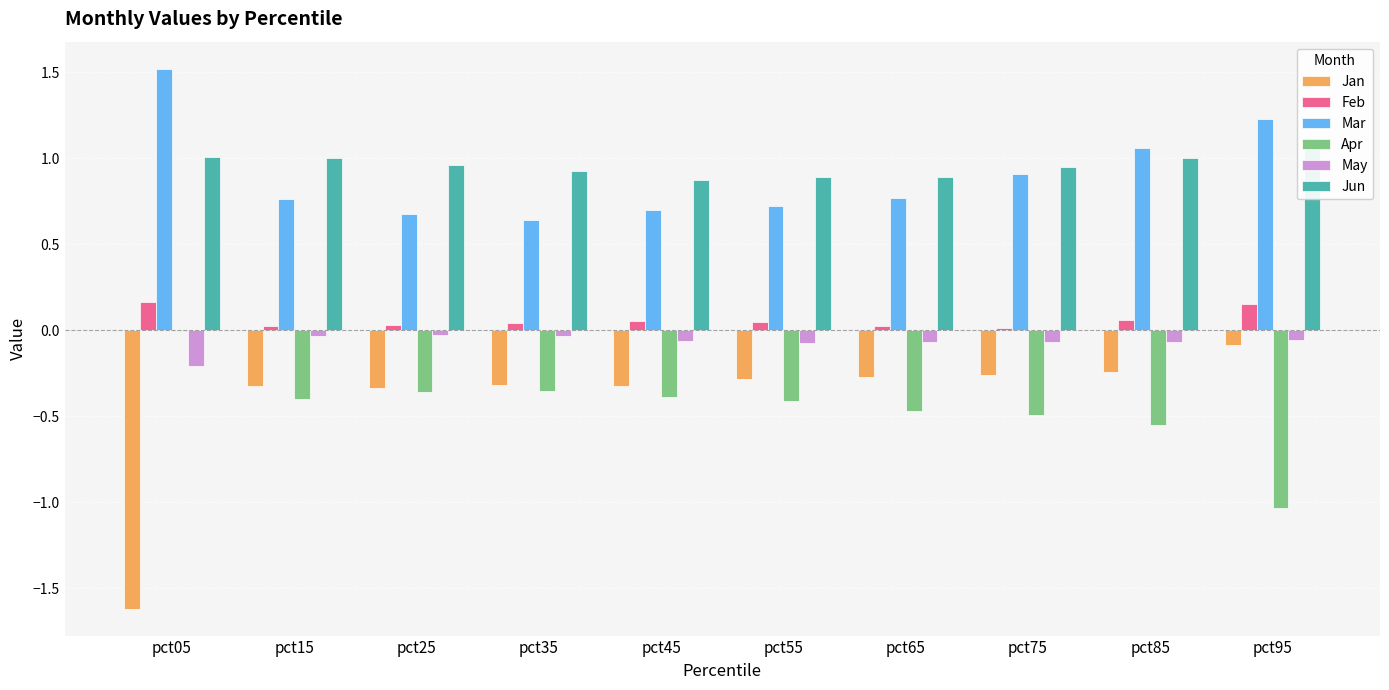

How many series are shown in this chart?

6